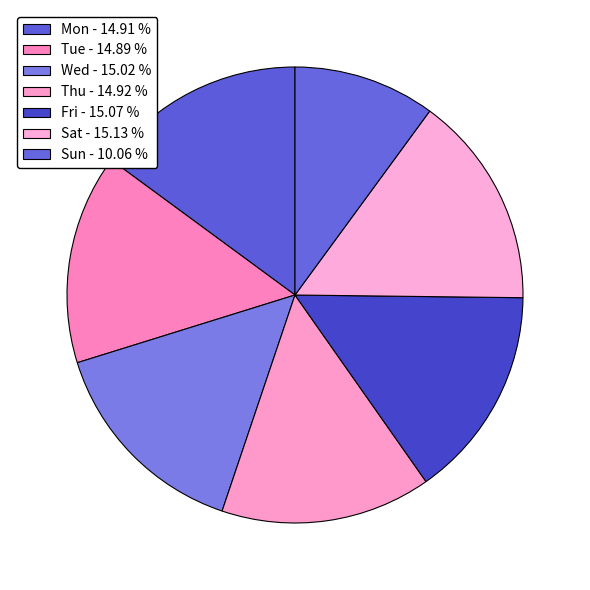

Is it true that Sat is 20% of the pie?

False